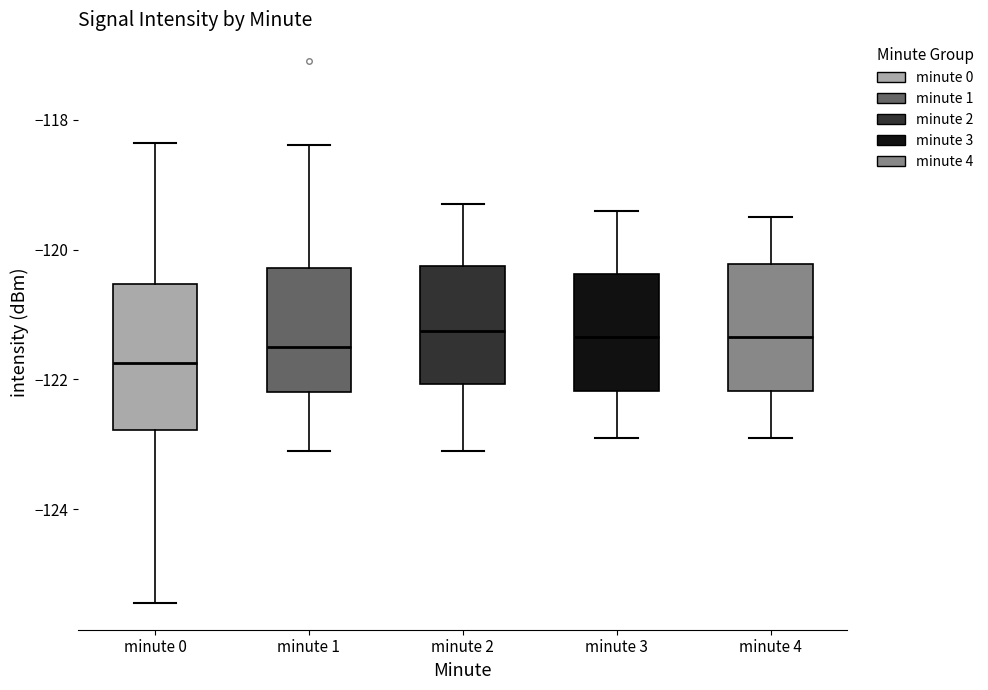

Comparing the boxes themselves (not the whiskers), which one is the tallest?

minute 0